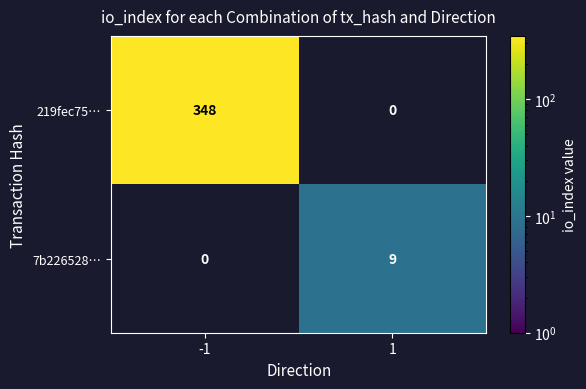

Which series has the largest total across all categories?

219fec75…